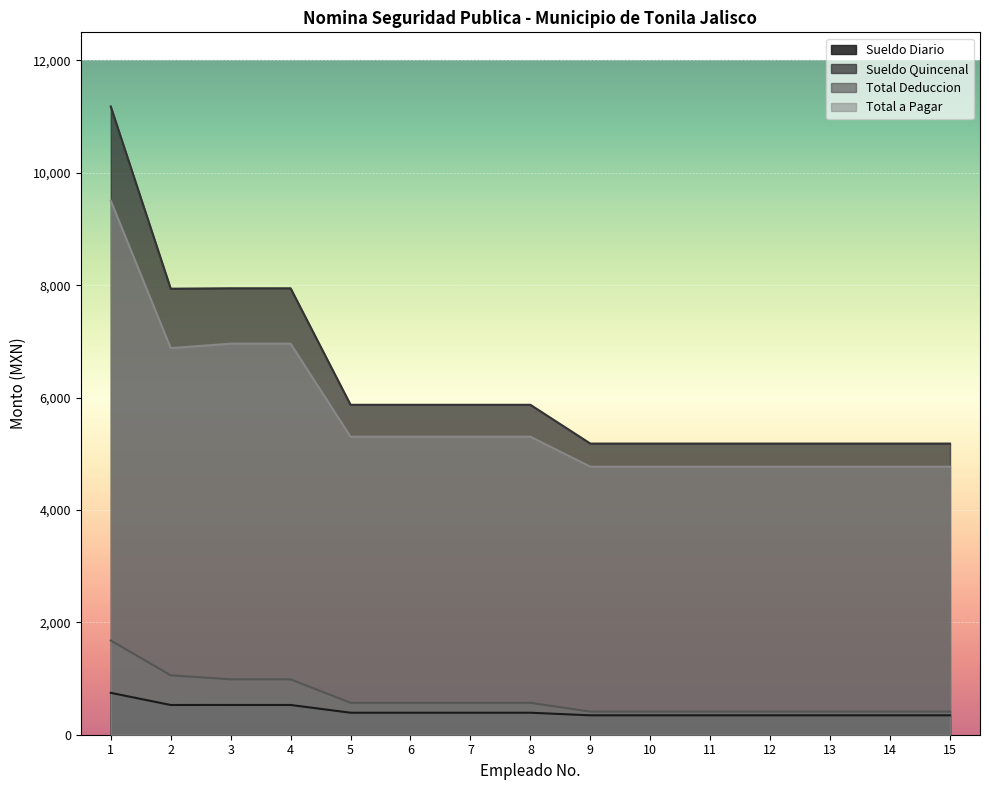

What is the difference between the second highest and second lowest values in the Sueldo Quincenal series?

2763.7